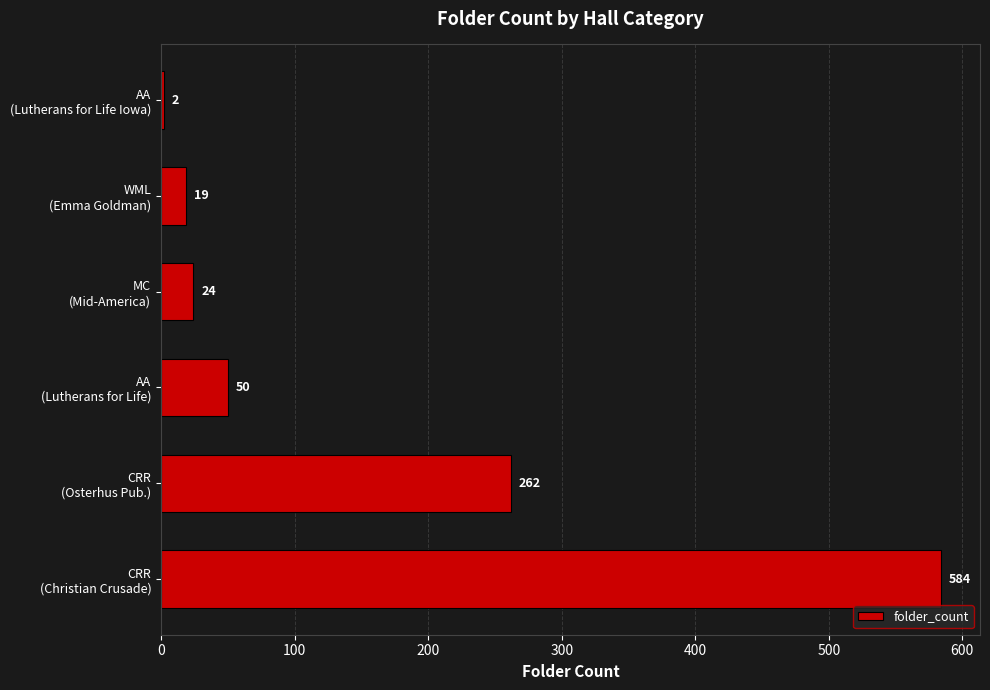

Reading bottom to top, extract all data points from this chart.

584	262	50	24	19	2